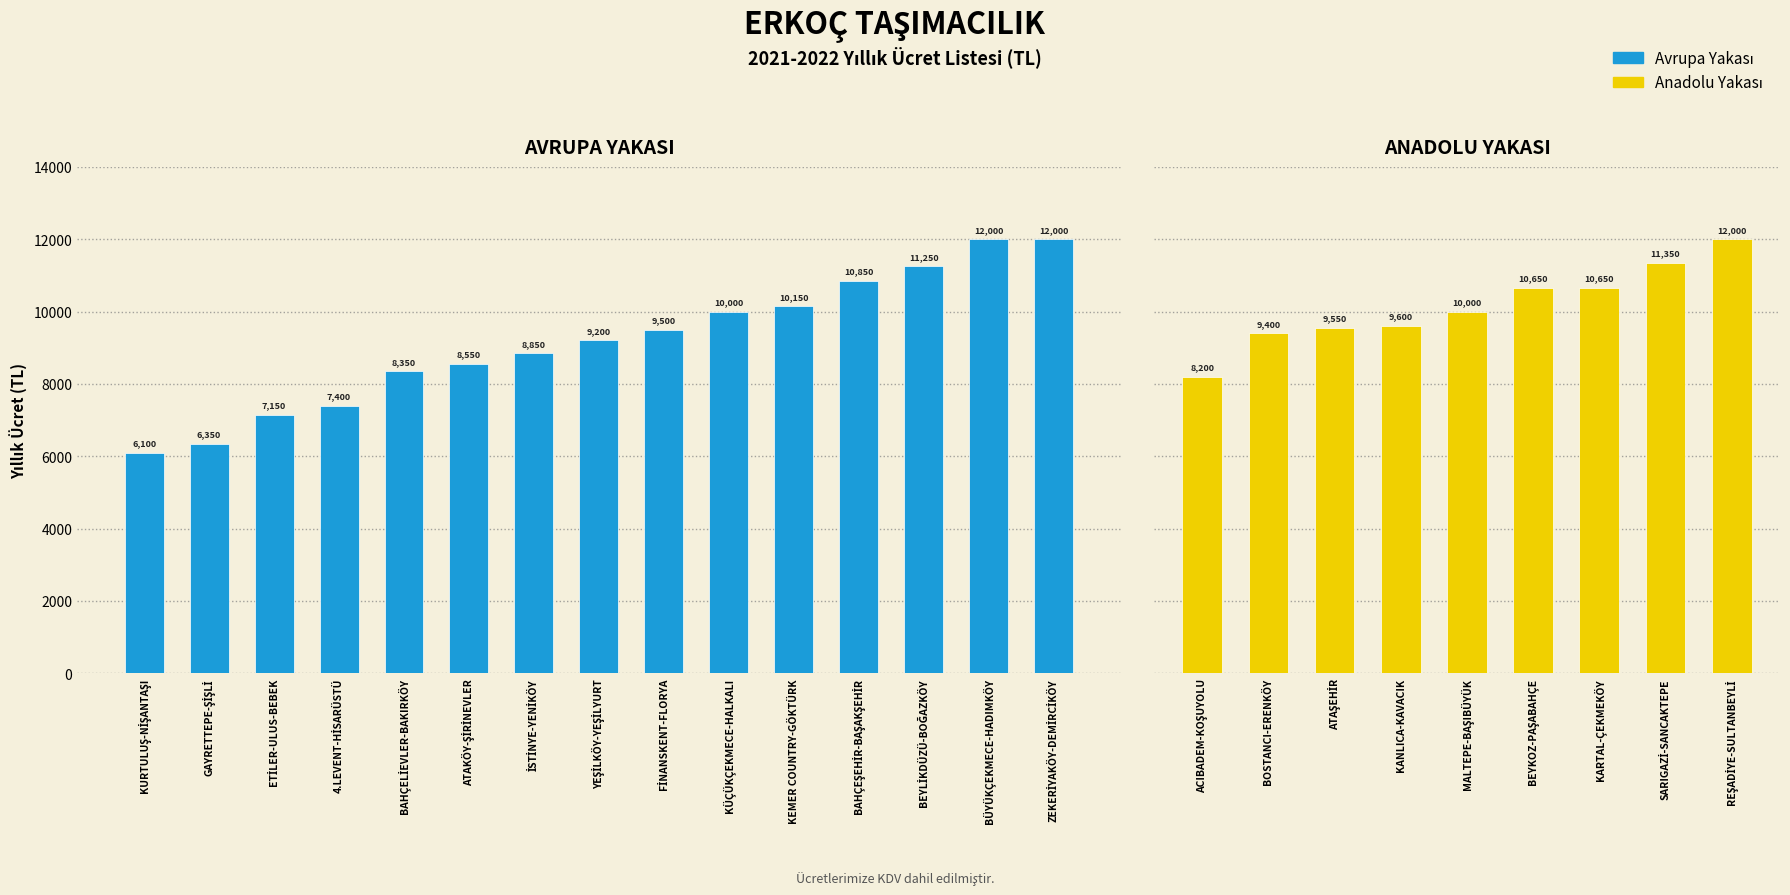

Approximately how many times larger is the value at BEYLİKDÜZÜ-BOĞAZKÖY compared to GAYRETTEPE-ŞİŞLİ?

1.8